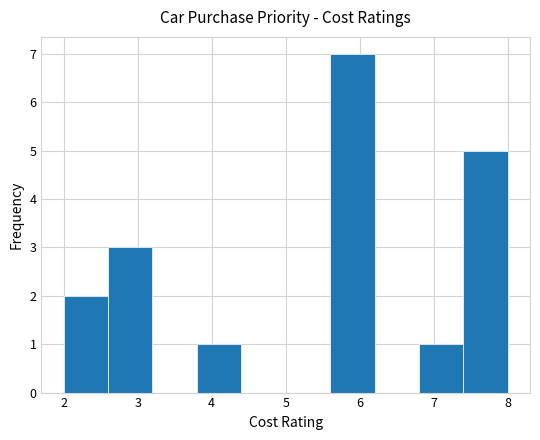

Reading left to right, list every bar in this chart as the range it spans on the x-axis followed by its height. The values are not printed on the chart, so give them approximately, as read against the axis.

2.0 to 2.6: 2
2.6 to 3.2: 3
3.2 to 3.8: 0
3.8 to 4.4: 1
4.4 to 5.0: 0
5.0 to 5.6: 0
5.6 to 6.2: 7
6.2 to 6.8: 0
6.8 to 7.4: 1
7.4 to 8.0: 5